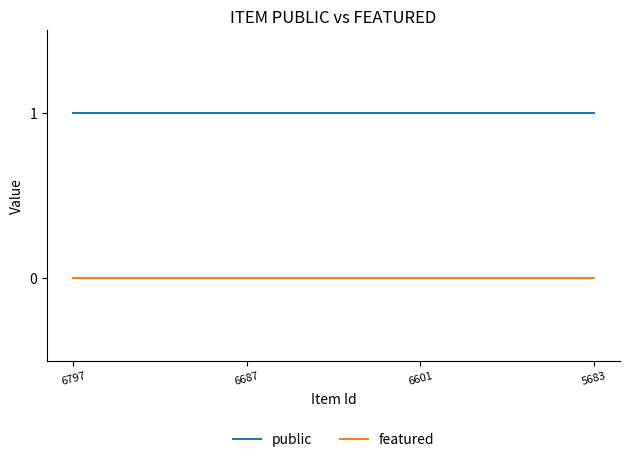

Reading left to right, list all the values displayed in this chart.

public: 6797=1	6687=1	6601=1	5683=1
featured: 6797=0	6687=0	6601=0	5683=0